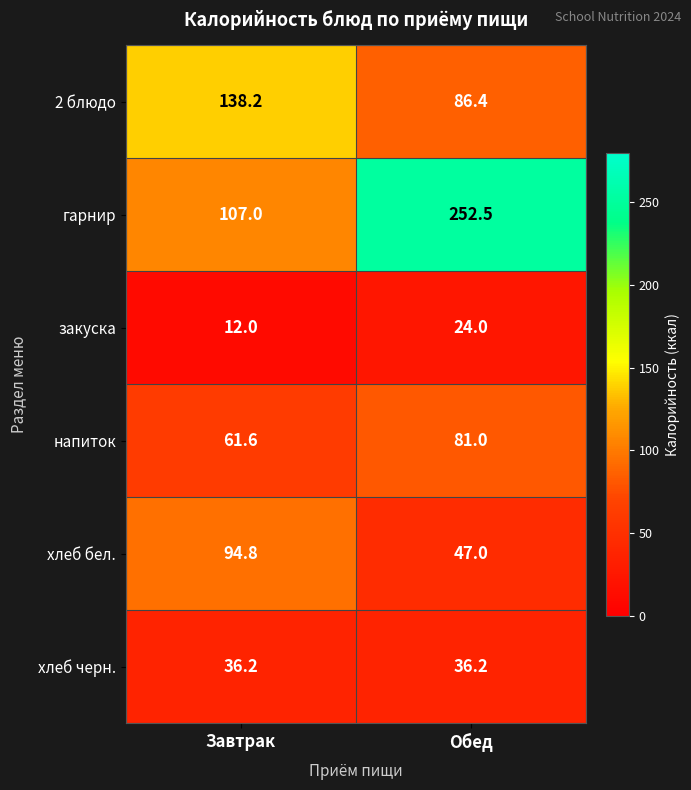

What is the greatest value displayed?

252.5